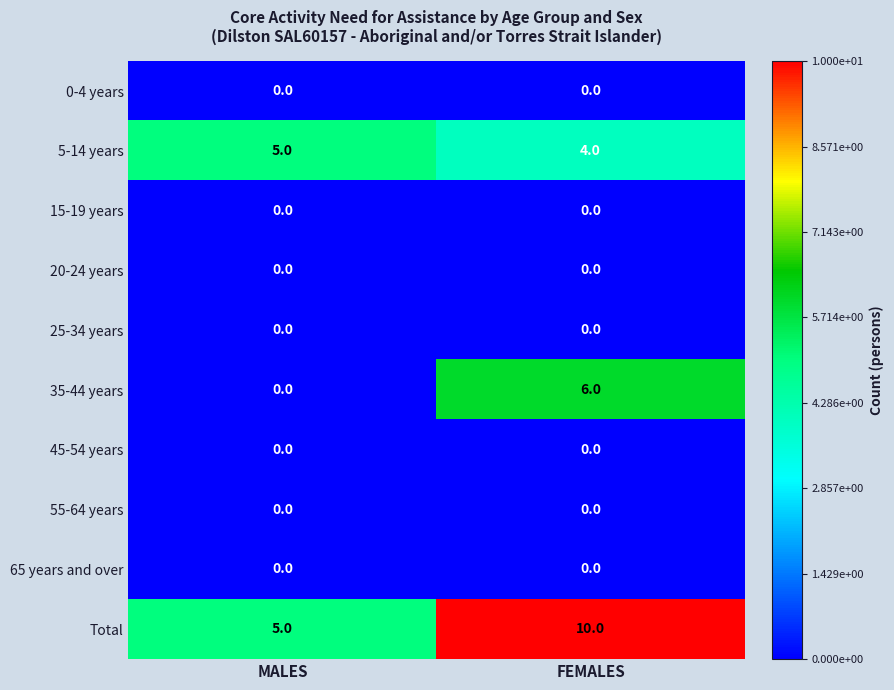

Rank the categories by 35-44 years value from lowest to highest.

MALES, FEMALES